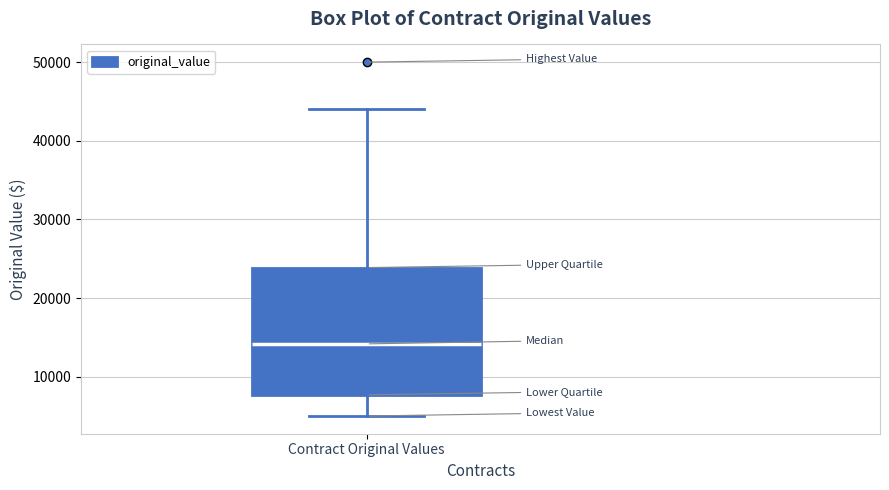

Transcribe this box plot: give where the median line is, the range the box spans, and where the two whiskers end, as read against the y-axis. The values are not printed on the chart, so give them approximately, as read against the axis.

median 14000, box 8000 to 24000, whiskers 5000 to 44000